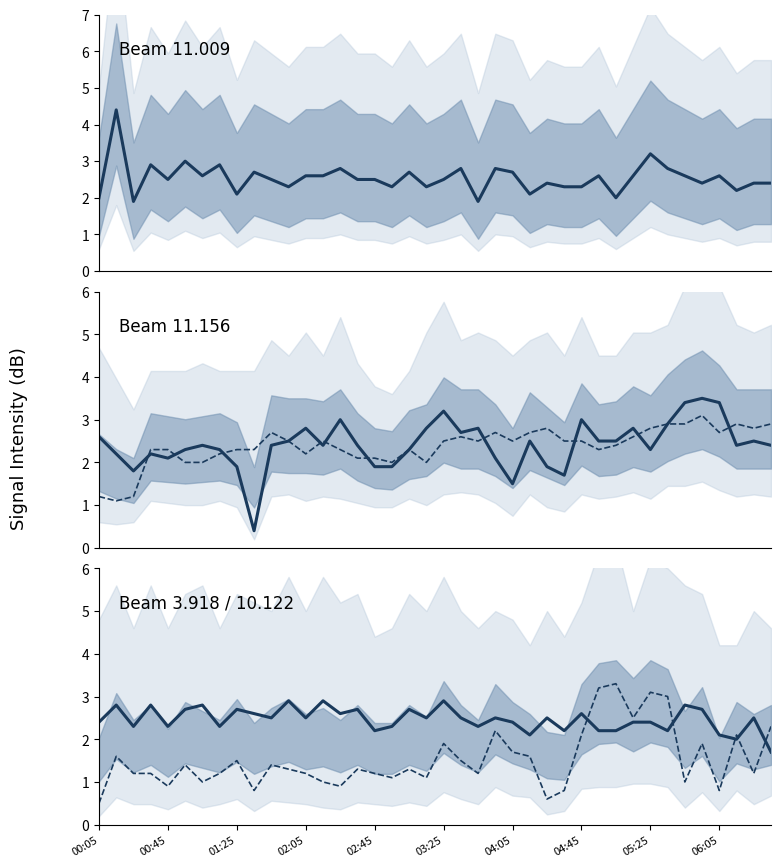

What is the label of the 15th point from the left?

1990/12/13 02:25